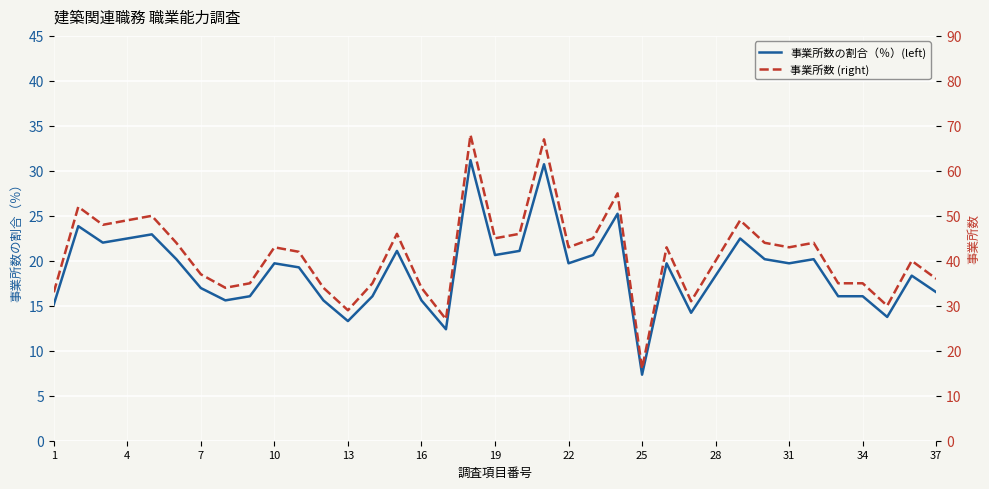

Reading left to right, what are all the values shown in this chart?

事業所数の割合（％）(left): 15.1	23.9	22.0	22.5	22.9	20.2	17.0	15.6	16.1	19.7	19.3	15.6	13.3	16.1	21.1	15.6	12.4	31.2	20.6	21.1	30.7	19.7	20.6	25.2	7.3	19.7	14.2	18.4	22.5	20.2	19.7	20.2	16.1	16.1	13.8	18.4	16.5
事業所数 (right): 33.0	52.0	48.0	49.0	50.0	44.0	37.0	34.0	35.0	43.0	42.0	34.0	29.0	35.0	46.0	34.0	27.0	68.0	45.0	46.0	67.0	43.0	45.0	55.0	16.0	43.0	31.0	40.0	49.0	44.0	43.0	44.0	35.0	35.0	30.0	40.0	36.0